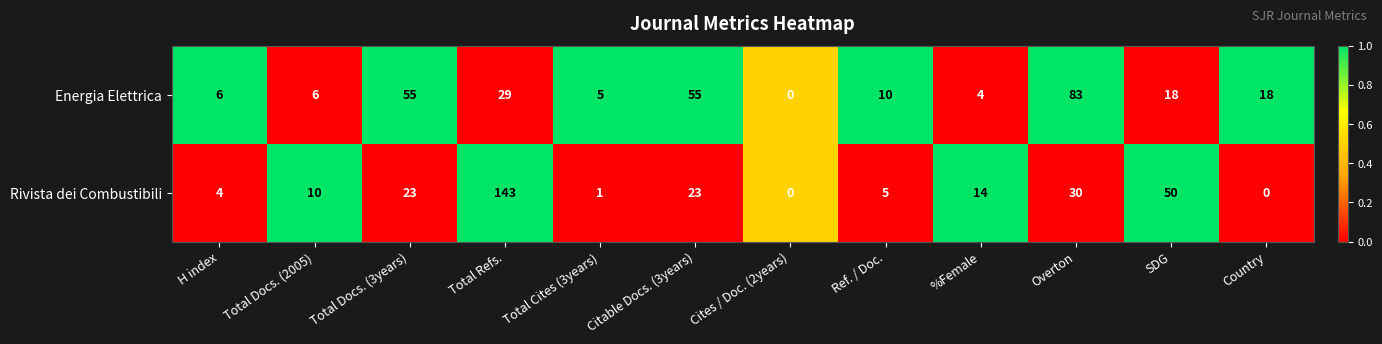

Between H index and Citable Docs. (3years), which series saw the biggest shift?

Energia Elettrica